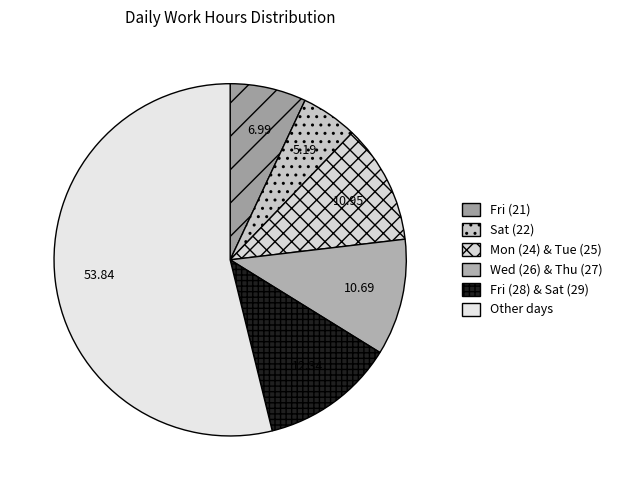

How many segments does this pie chart have?

6